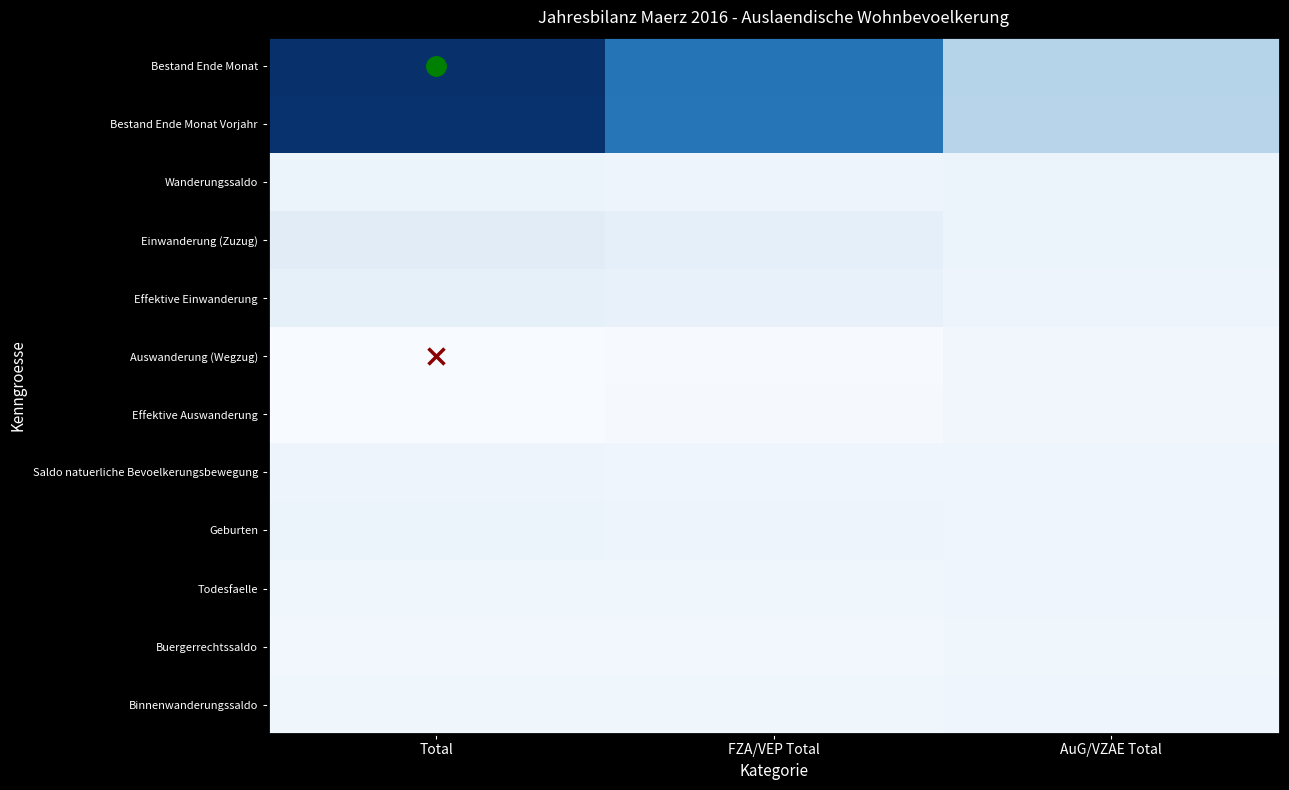

Which series has the largest range (max minus min)?

Bestand Ende Monat